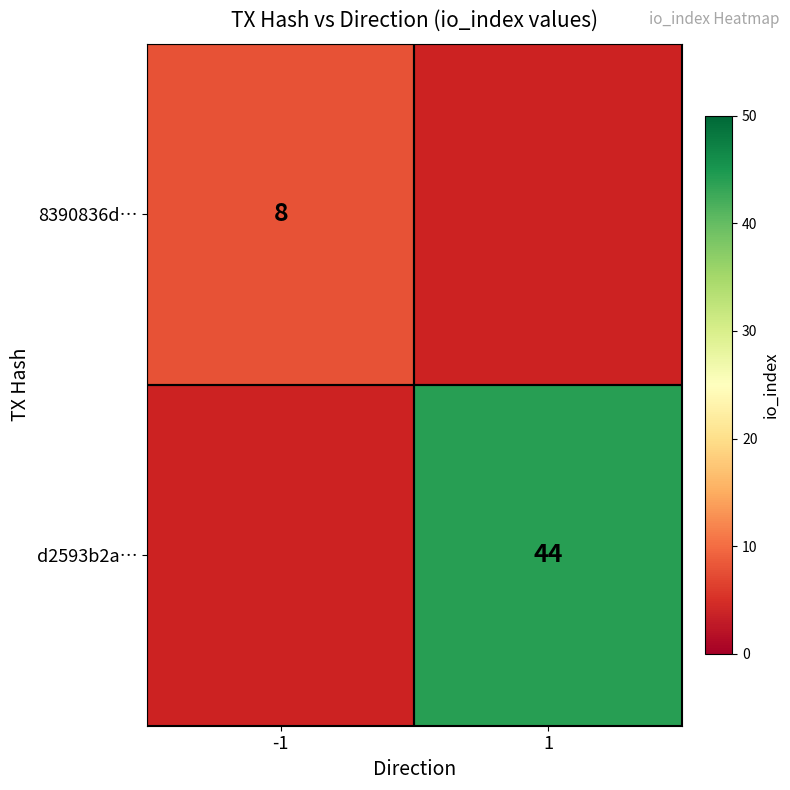

True or false: d2593b2a… has a value of 44 at 1.

True